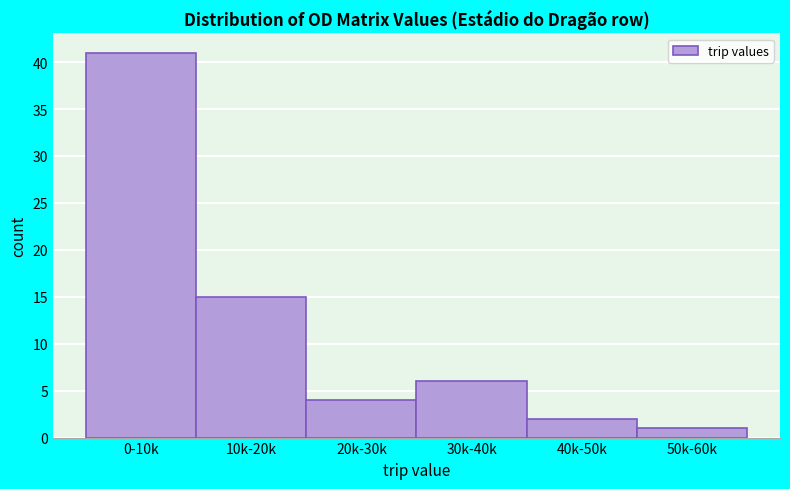

Reading left to right, transcribe all the data shown in this chart.

41	15	4	6	2	1